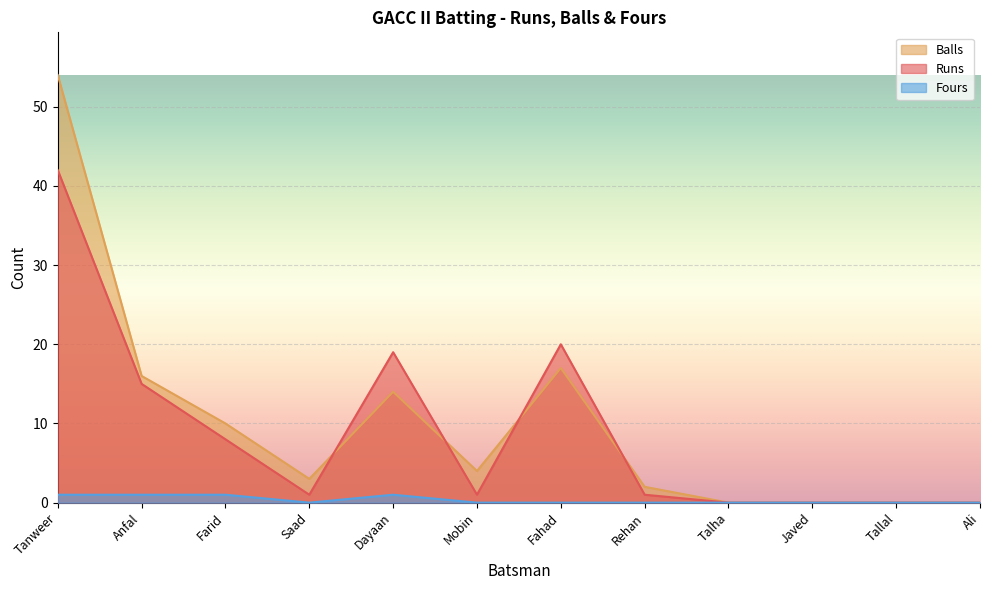

What position from the left is Javed?

10